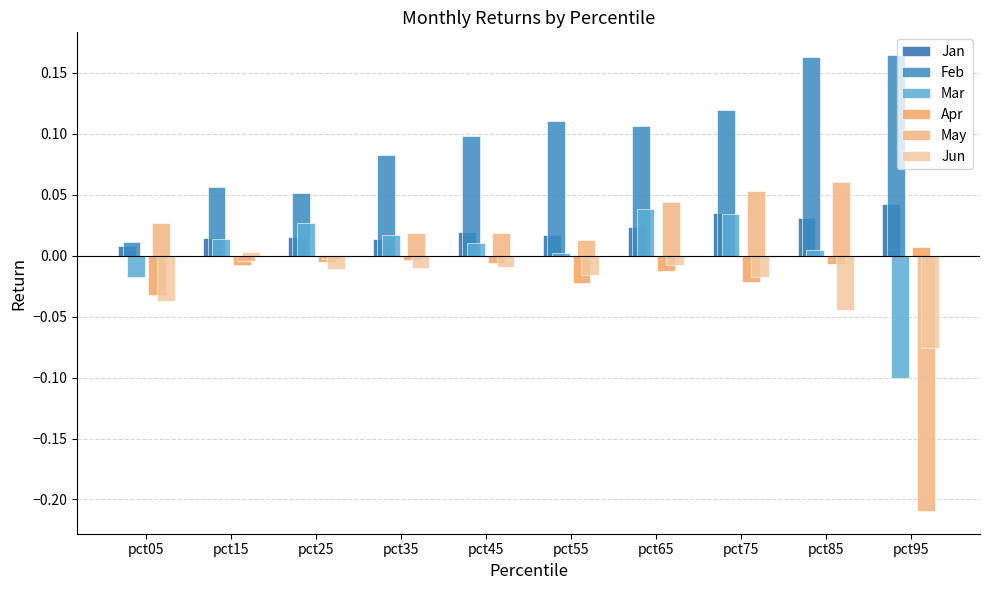

Is it true that Jan equals 0.0 at pct05?

False